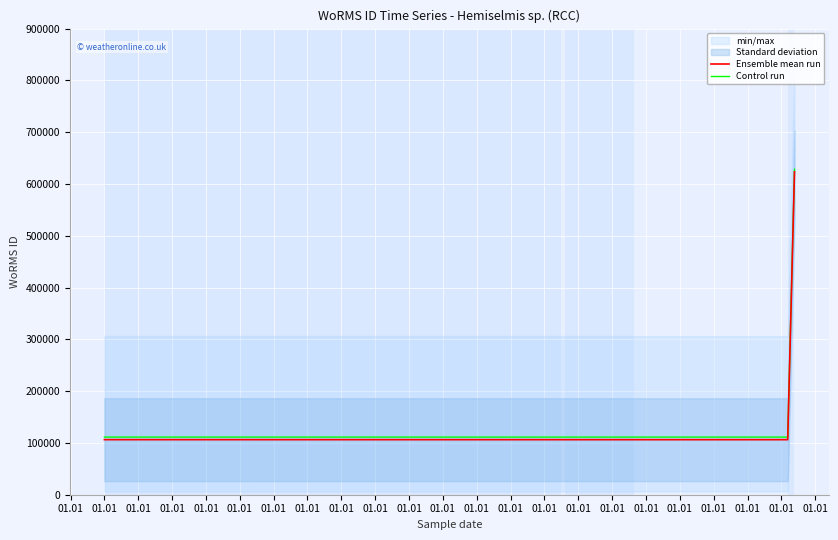

Is it true that Control run equals 357624 at 01.01?

False